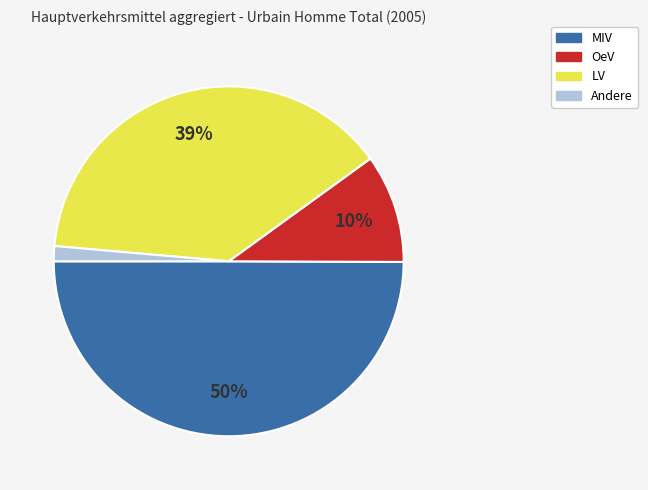

Which slice is the smallest?

Andere